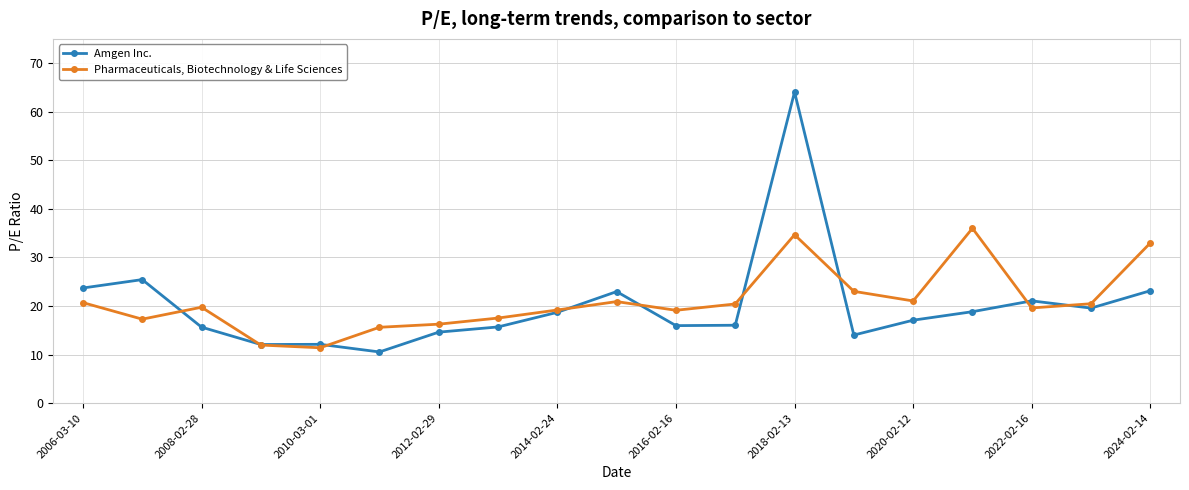

What is the minimum value shown in the chart?

10.5